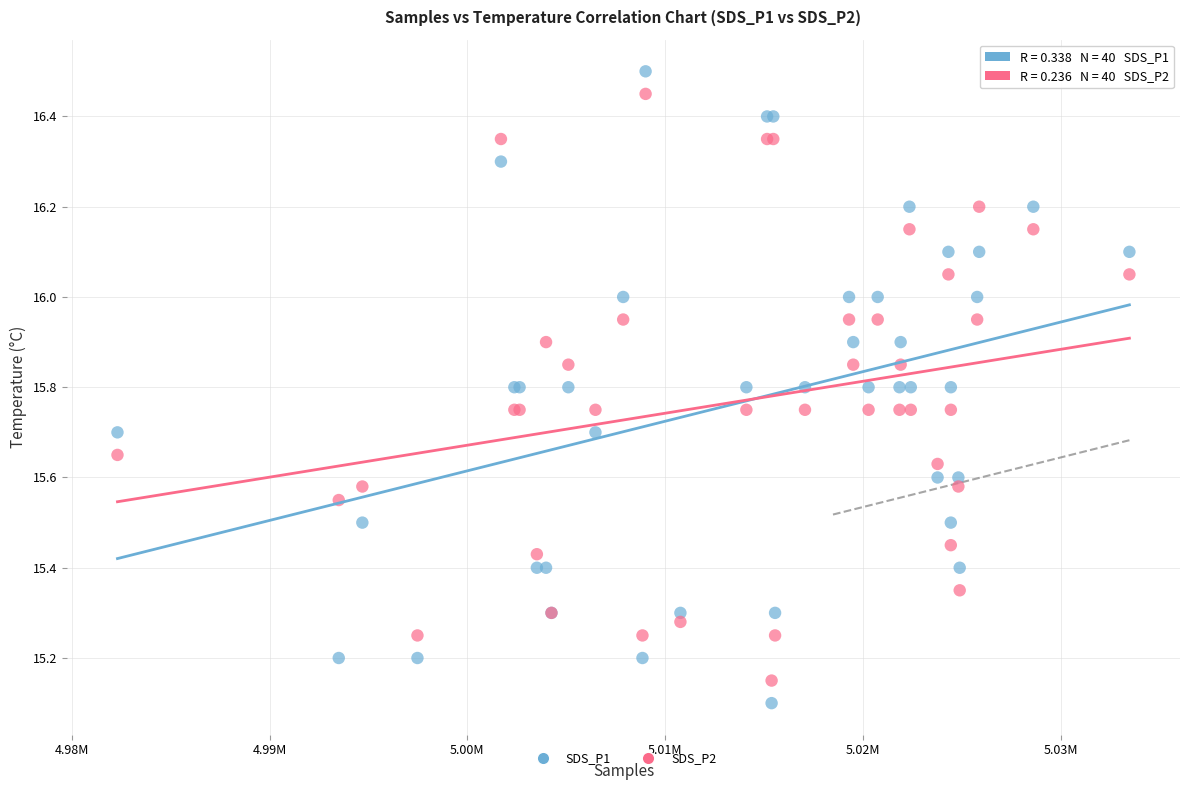

Which series has the widest spread of Y values?

SDS_P1